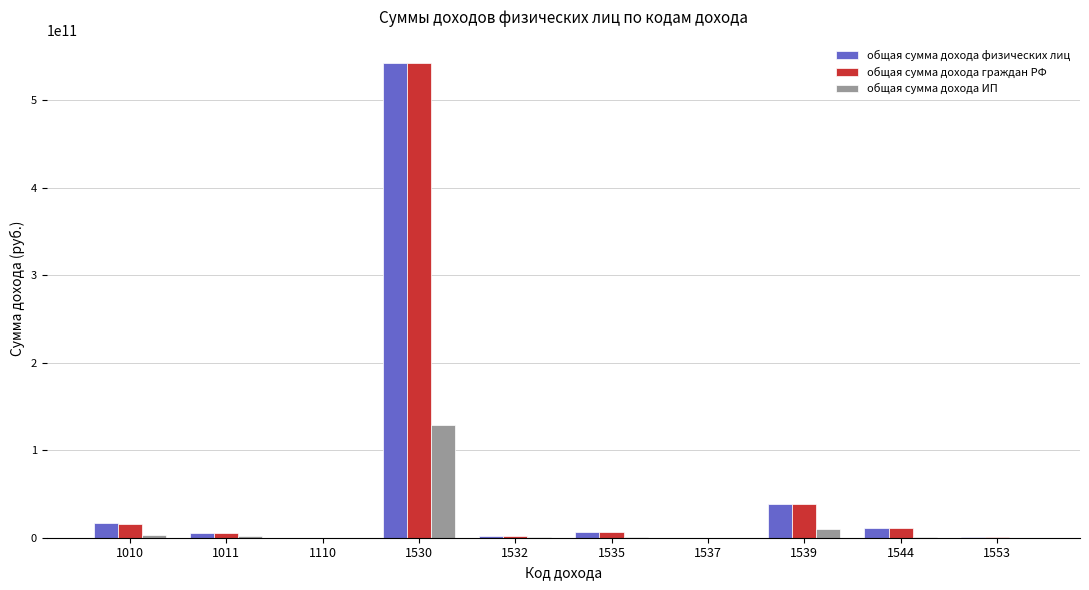

What is the greatest value displayed?

542323672339